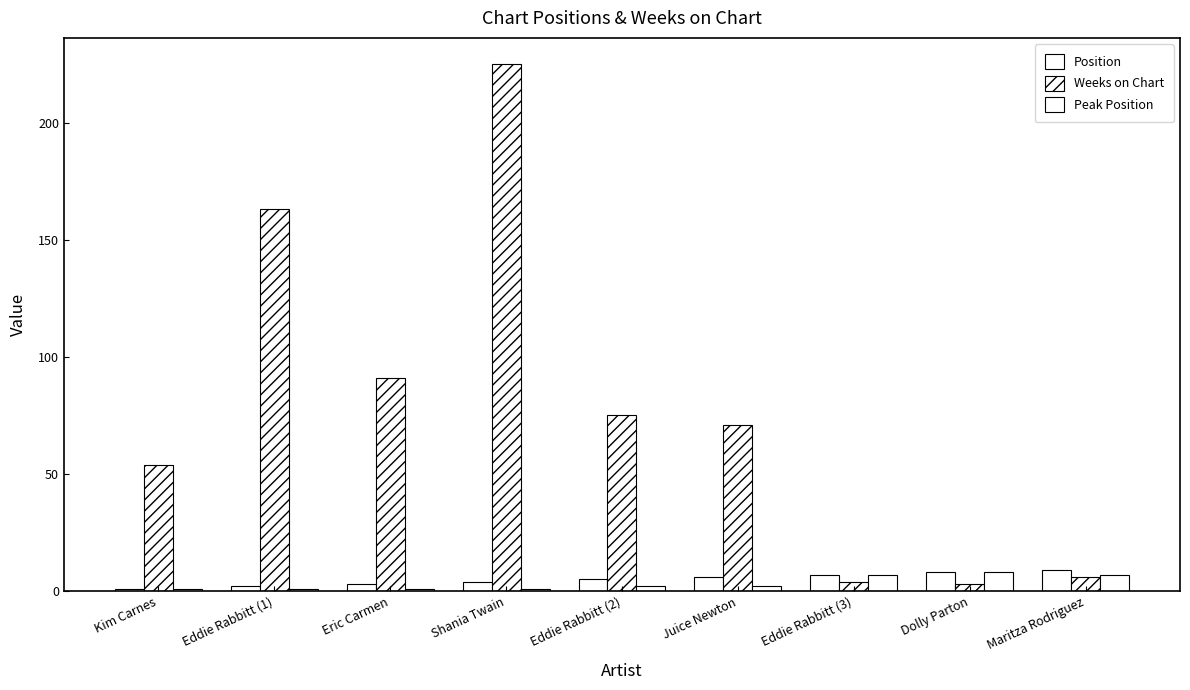

Reading left to right, extract all data points from this chart.

Position: Kim Carnes=1	Eddie Rabbitt (1)=2	Eric Carmen=3	Shania Twain=4	Eddie Rabbitt (2)=5	Juice Newton=6	Eddie Rabbitt (3)=7	Dolly Parton=8	Maritza Rodriguez=9
Weeks on Chart: Kim Carnes=54	Eddie Rabbitt (1)=163	Eric Carmen=91	Shania Twain=225	Eddie Rabbitt (2)=75	Juice Newton=71	Eddie Rabbitt (3)=4	Dolly Parton=3	Maritza Rodriguez=6
Peak Position: Kim Carnes=1	Eddie Rabbitt (1)=1	Eric Carmen=1	Shania Twain=1	Eddie Rabbitt (2)=2	Juice Newton=2	Eddie Rabbitt (3)=7	Dolly Parton=8	Maritza Rodriguez=7